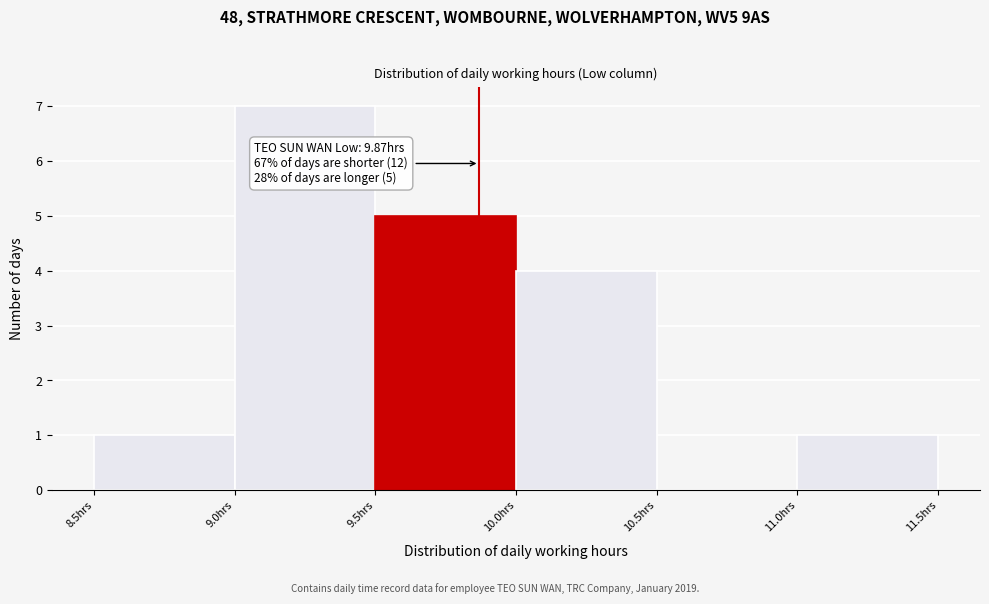

Over which range of the x-axis is the bar tallest?

9.0 to 9.5